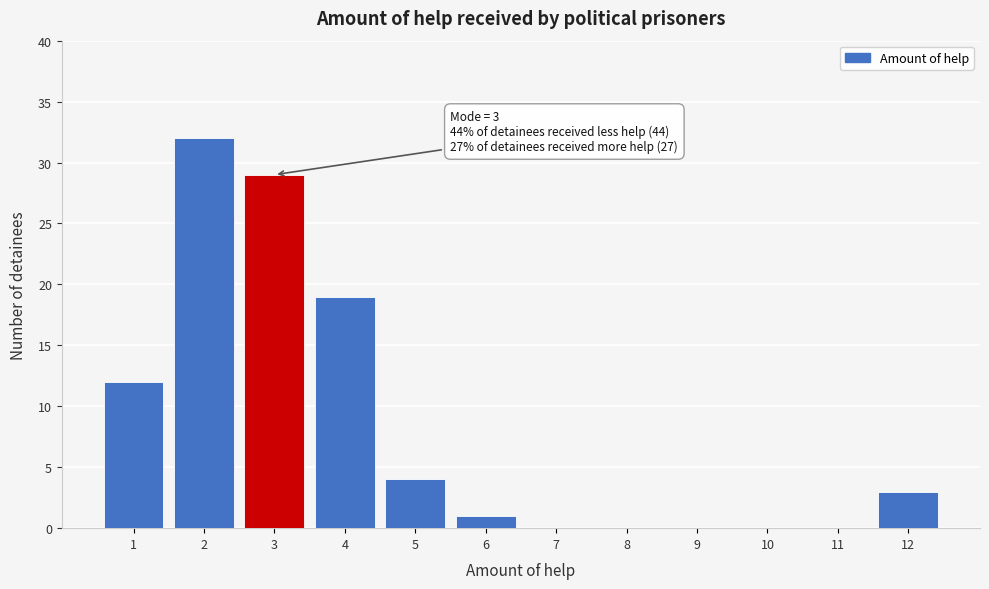

Over which range of the x-axis is the bar tallest?

1.5 to 2.5